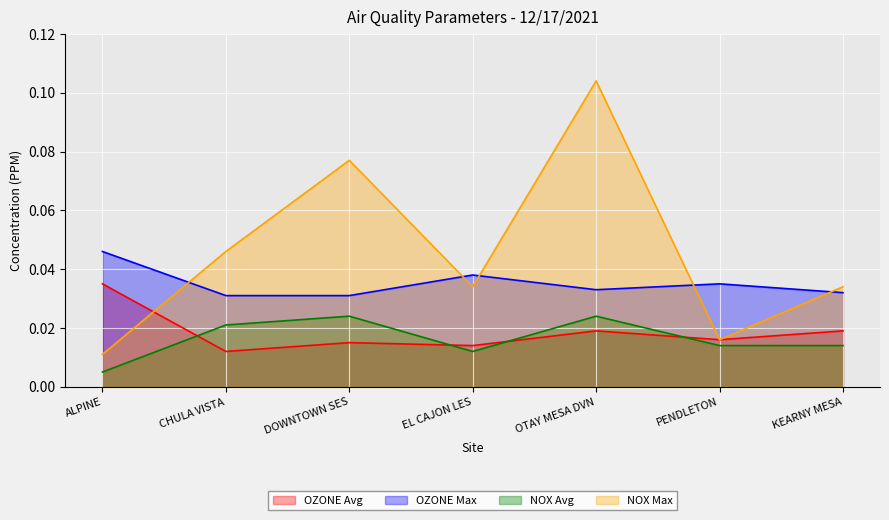

The value of NOX Avg at OTAY MESA DVN is 0.0. True or false?

True